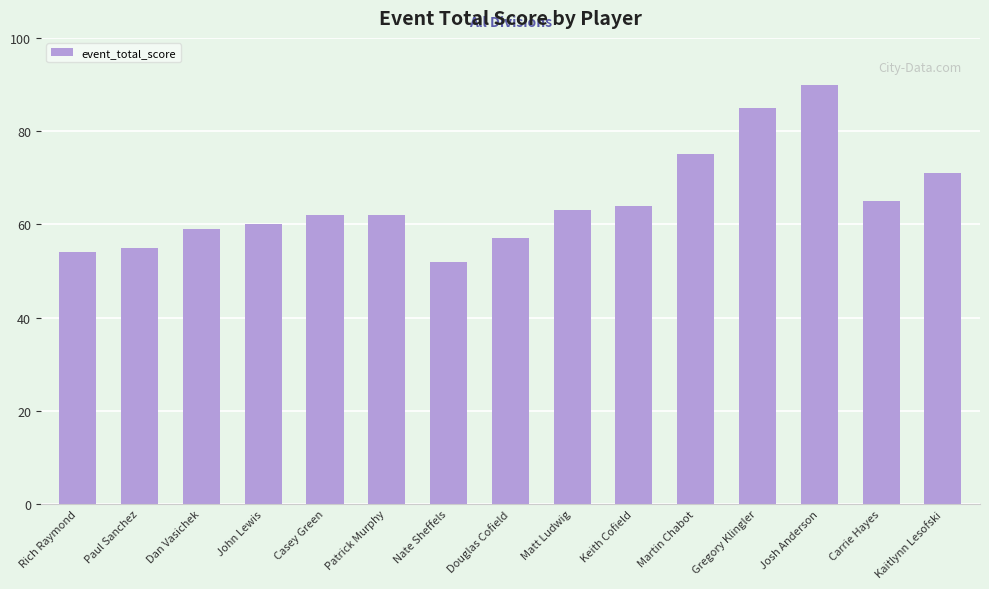

Reading left to right, transcribe all the data shown in this chart.

54	55	59	60	62	62	52	57	63	64	75	85	90	65	71